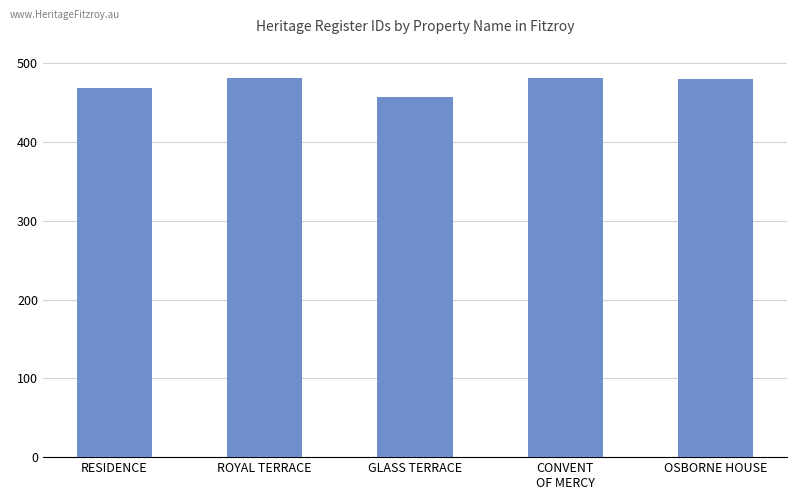

Is it true that the value at CONVENT
OF MERCY is 329?

False